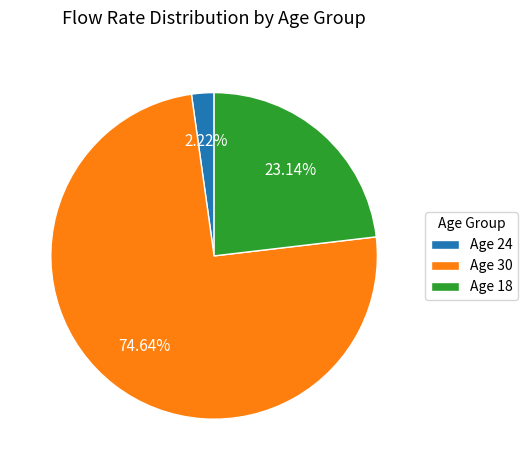

Rank the categories by value from lowest to highest.

Age 24, Age 18, Age 30